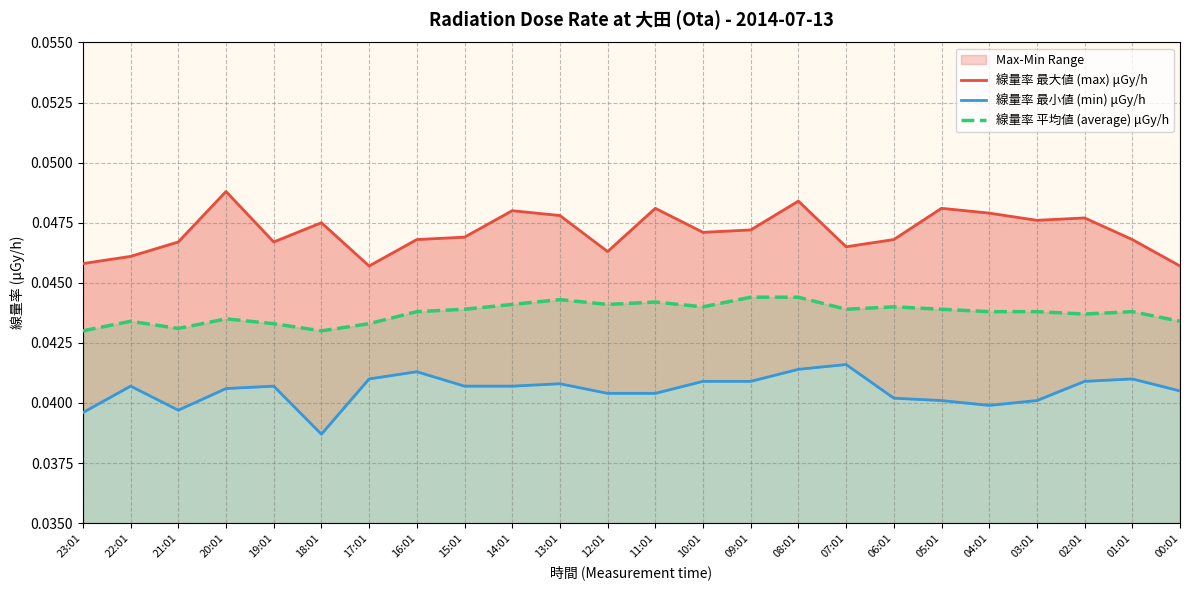

List the series in order of their overall mean, highest first.

線量率 最大値 (max) μGy/h, 線量率 平均値 (average) μGy/h, 線量率 最小値 (min) μGy/h